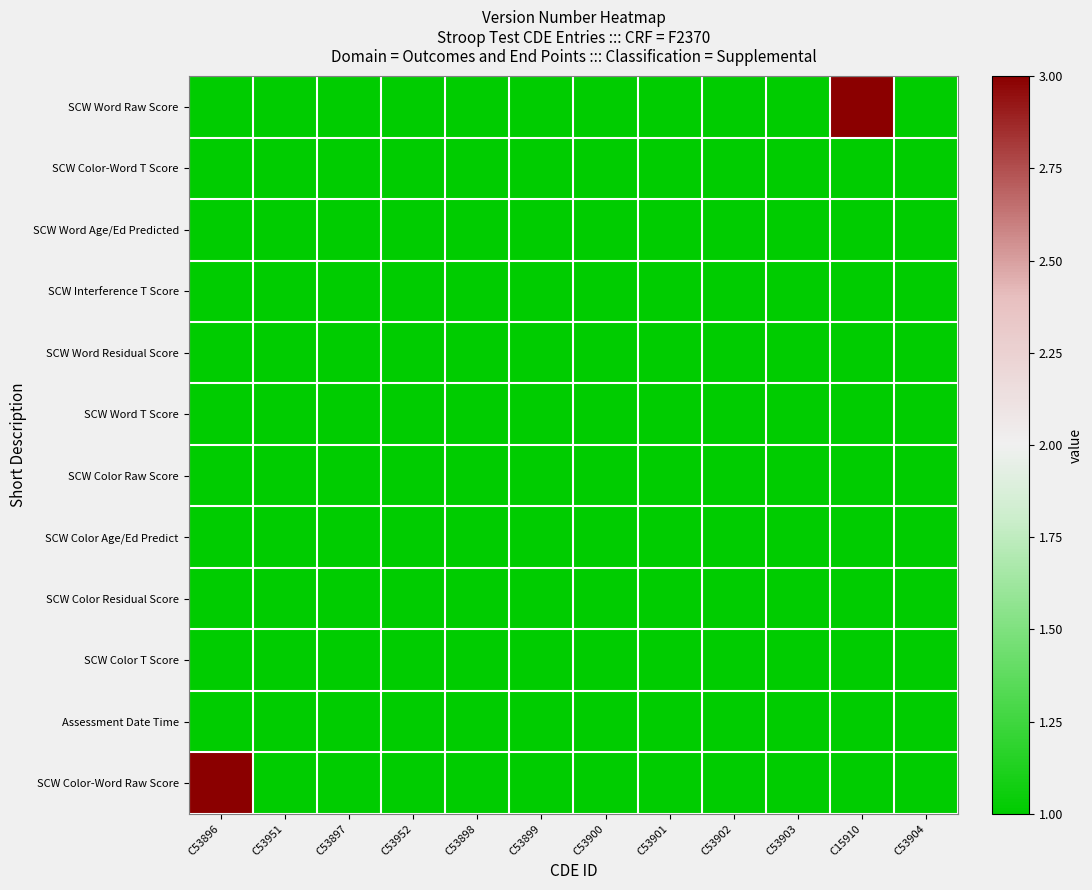

Reading left to right, list all the values displayed in this chart.

SCW Word Raw Score: C53896=1	C53951=1	C53897=1	C53952=1	C53898=1	C53899=1	C53900=1	C53901=1	C53902=1	C53903=1	C15910=3	C53904=1
SCW Color-Word T Score: C53896=1	C53951=1	C53897=1	C53952=1	C53898=1	C53899=1	C53900=1	C53901=1	C53902=1	C53903=1	C15910=1	C53904=1
SCW Word Age/Ed Predicted: C53896=1	C53951=1	C53897=1	C53952=1	C53898=1	C53899=1	C53900=1	C53901=1	C53902=1	C53903=1	C15910=1	C53904=1
SCW Interference T Score: C53896=1	C53951=1	C53897=1	C53952=1	C53898=1	C53899=1	C53900=1	C53901=1	C53902=1	C53903=1	C15910=1	C53904=1
SCW Word Residual Score: C53896=1	C53951=1	C53897=1	C53952=1	C53898=1	C53899=1	C53900=1	C53901=1	C53902=1	C53903=1	C15910=1	C53904=1
SCW Word T Score: C53896=1	C53951=1	C53897=1	C53952=1	C53898=1	C53899=1	C53900=1	C53901=1	C53902=1	C53903=1	C15910=1	C53904=1
SCW Color Raw Score: C53896=1	C53951=1	C53897=1	C53952=1	C53898=1	C53899=1	C53900=1	C53901=1	C53902=1	C53903=1	C15910=1	C53904=1
SCW Color Age/Ed Predict: C53896=1	C53951=1	C53897=1	C53952=1	C53898=1	C53899=1	C53900=1	C53901=1	C53902=1	C53903=1	C15910=1	C53904=1
SCW Color Residual Score: C53896=1	C53951=1	C53897=1	C53952=1	C53898=1	C53899=1	C53900=1	C53901=1	C53902=1	C53903=1	C15910=1	C53904=1
SCW Color T Score: C53896=1	C53951=1	C53897=1	C53952=1	C53898=1	C53899=1	C53900=1	C53901=1	C53902=1	C53903=1	C15910=1	C53904=1
Assessment Date Time: C53896=1	C53951=1	C53897=1	C53952=1	C53898=1	C53899=1	C53900=1	C53901=1	C53902=1	C53903=1	C15910=1	C53904=1
SCW Color-Word Raw Score: C53896=3	C53951=1	C53897=1	C53952=1	C53898=1	C53899=1	C53900=1	C53901=1	C53902=1	C53903=1	C15910=1	C53904=1